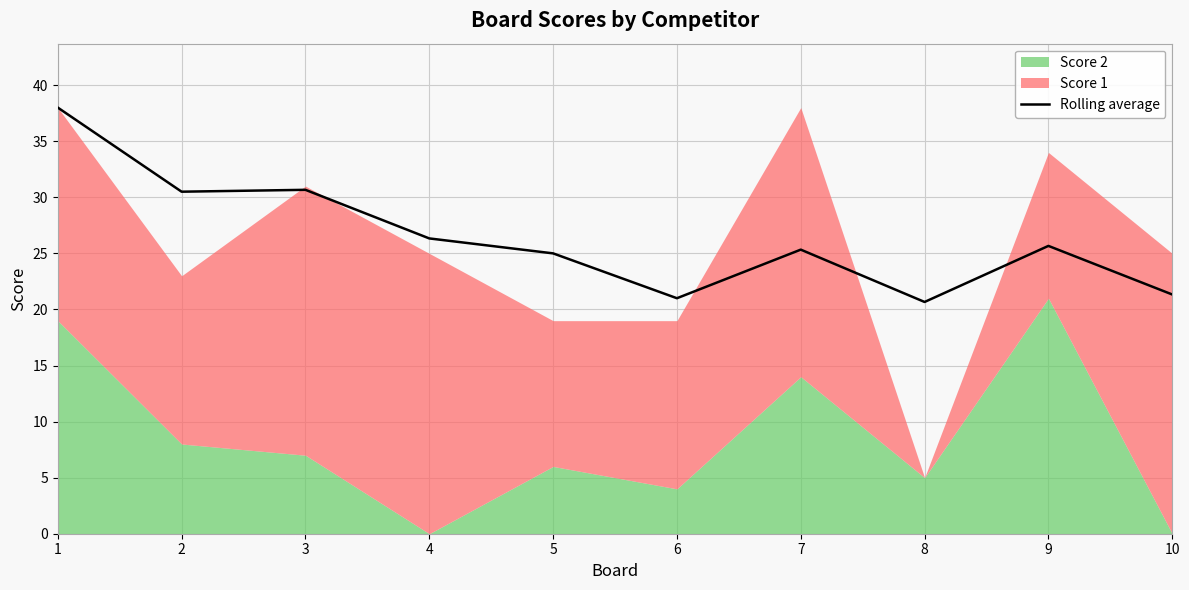

The value at 4 is 26.3. True or false?

True